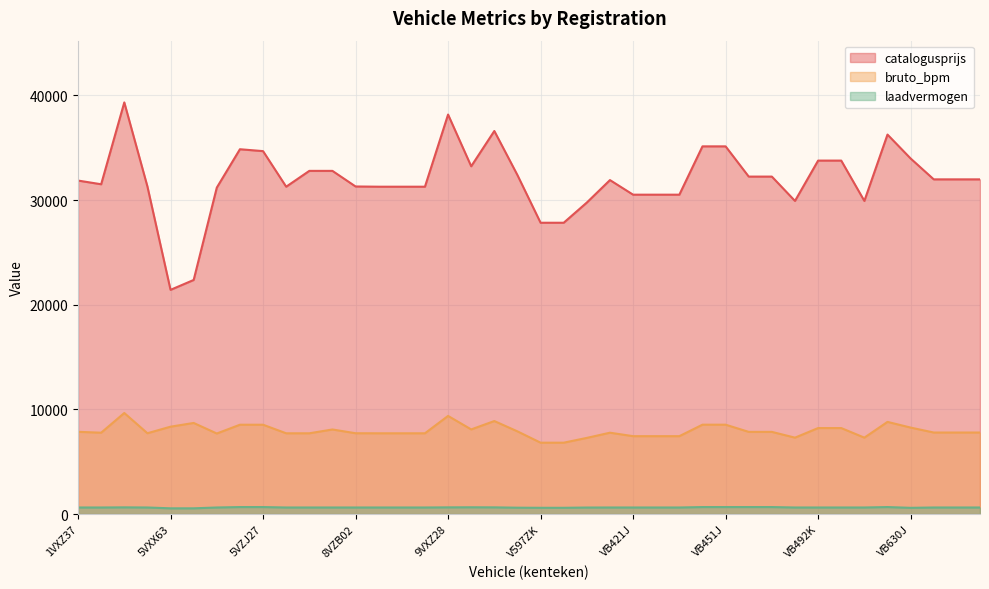

True or false: catalogusprijs and laadvermogen cross at least once.

False